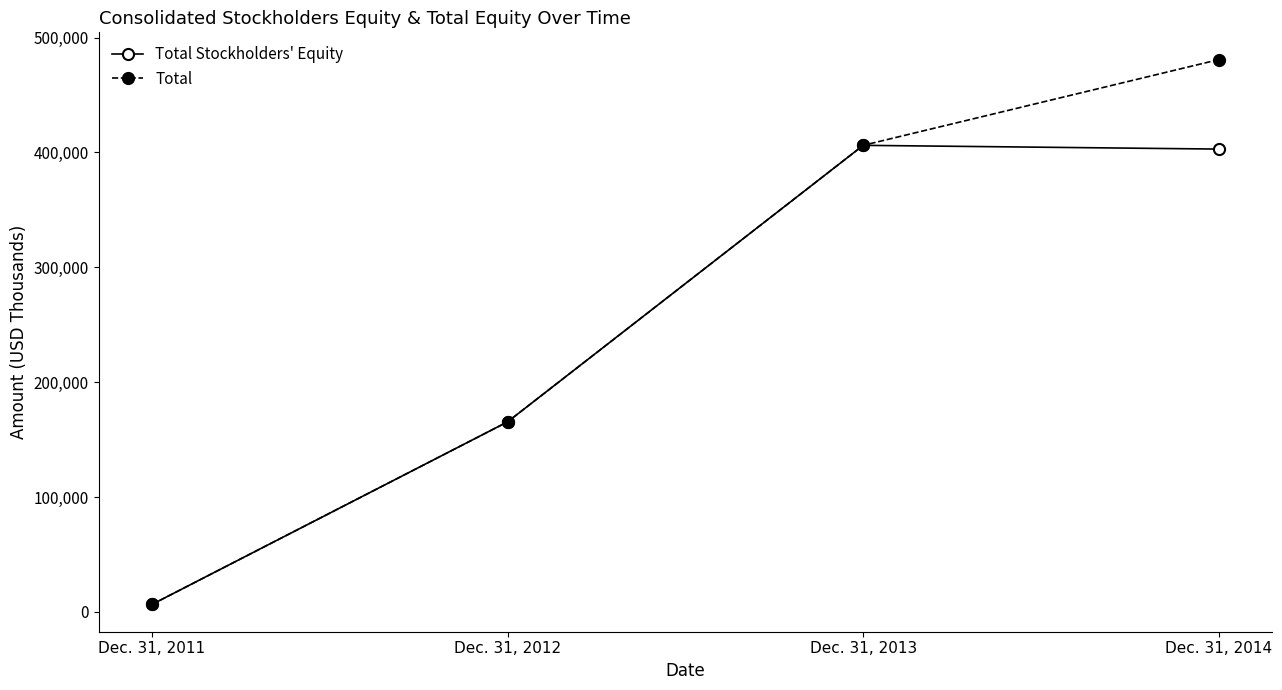

Count the Total values in the range 165438 to 480886.

3